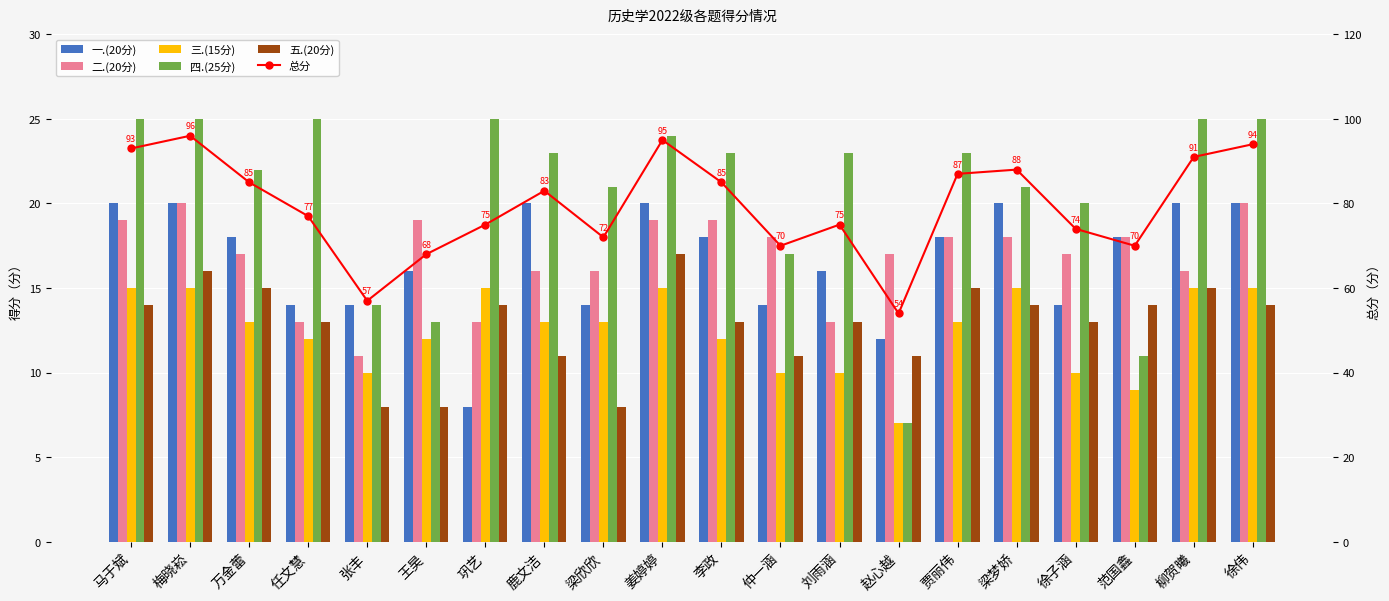

True or false: 一.(20分) has a value of 11 at 马于斌.

False